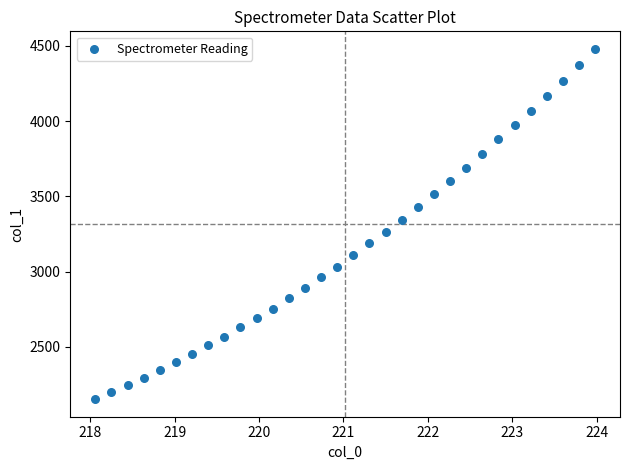

What is the range of Y values (max minus min)?

2325.9